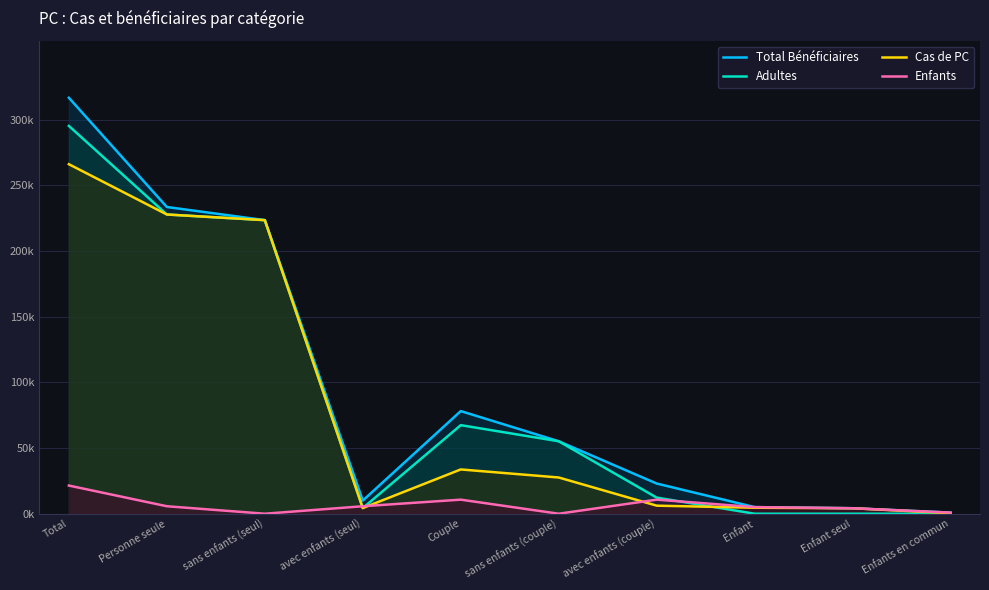

What is the sum of the Enfants values at avec enfants (seul) and Personne seule?

11384